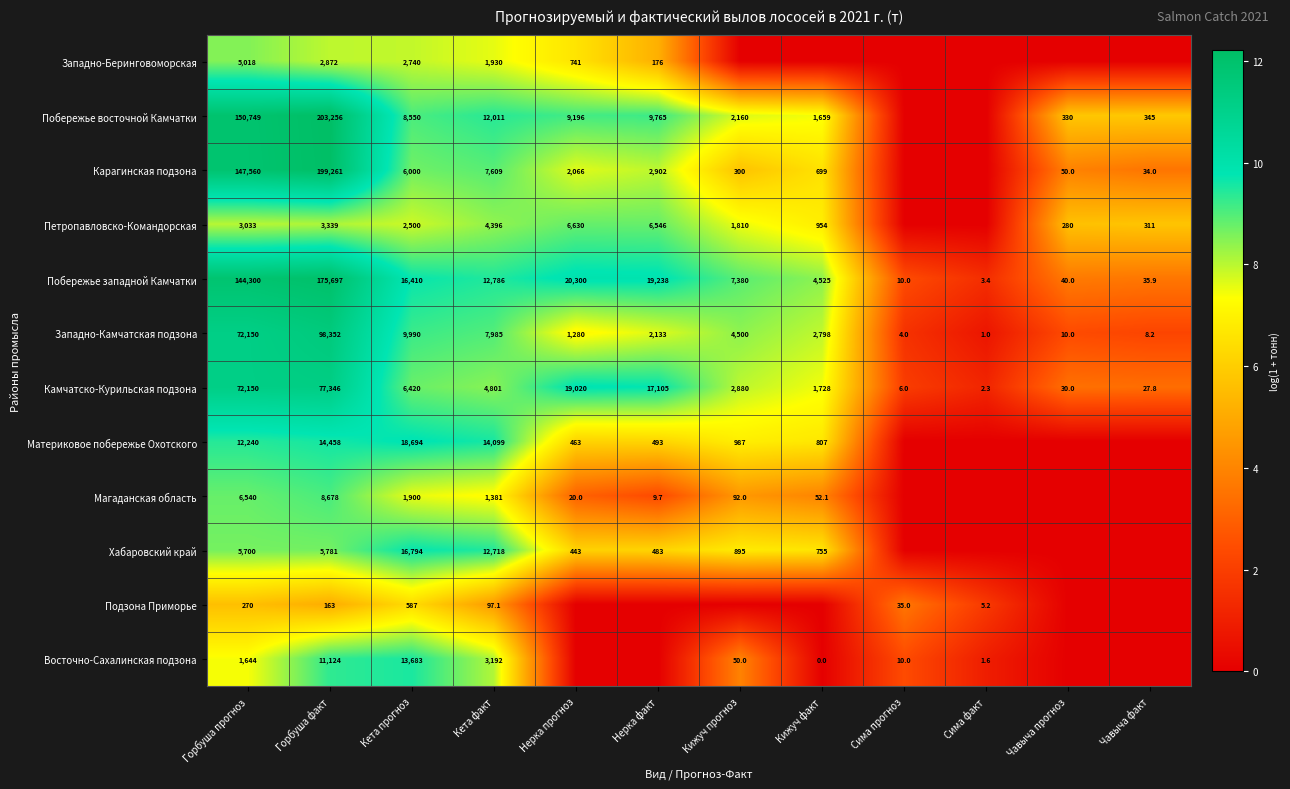

What is the difference between the second highest and minimum values in the Западно-Камчатская подзона series?

72149.0